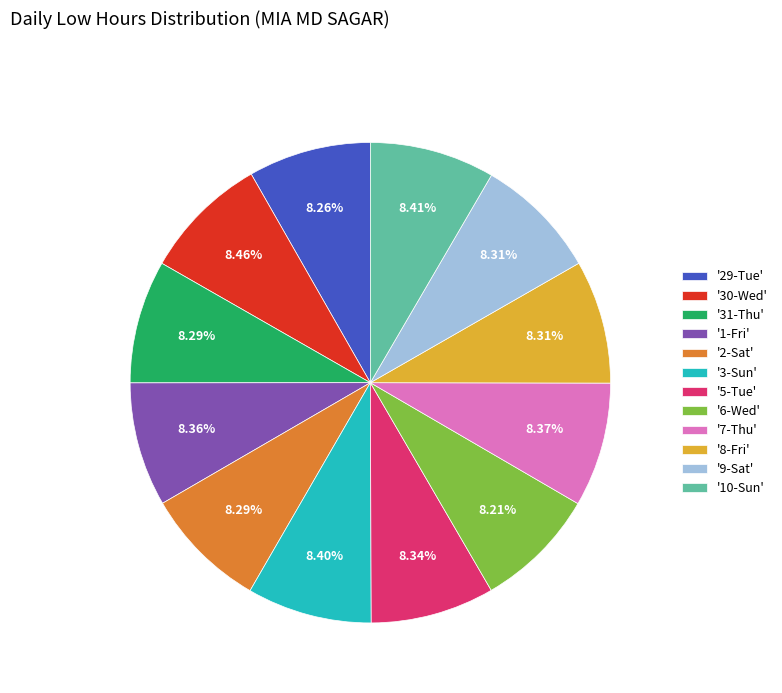

How many segments does this pie chart have?

12